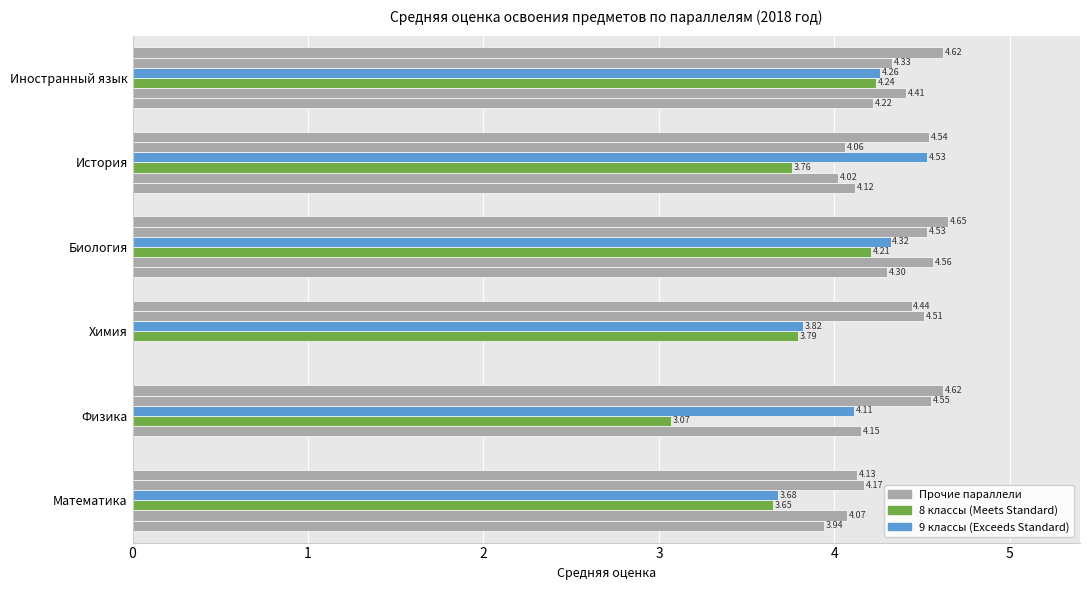

Count the number of categories in the chart.

6